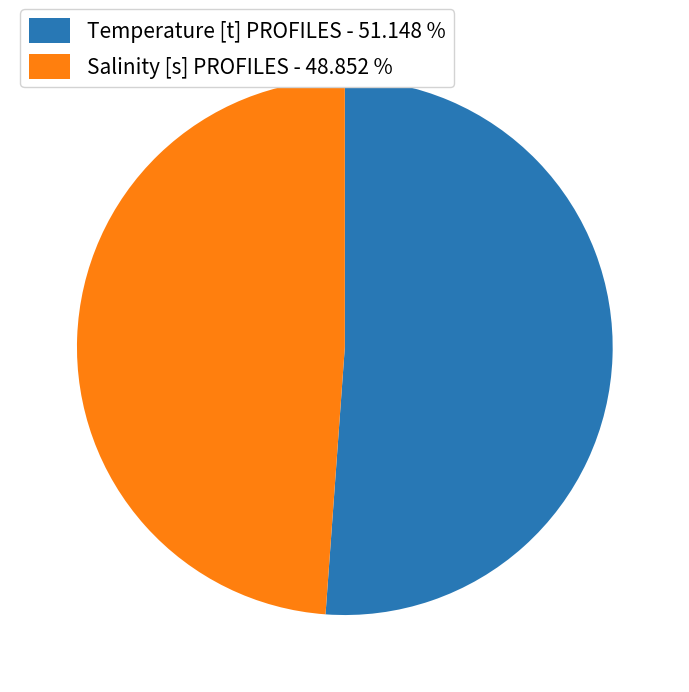

Between Salinity [s] PROFILES and Temperature [t] PROFILES, which is larger?

Temperature [t] PROFILES